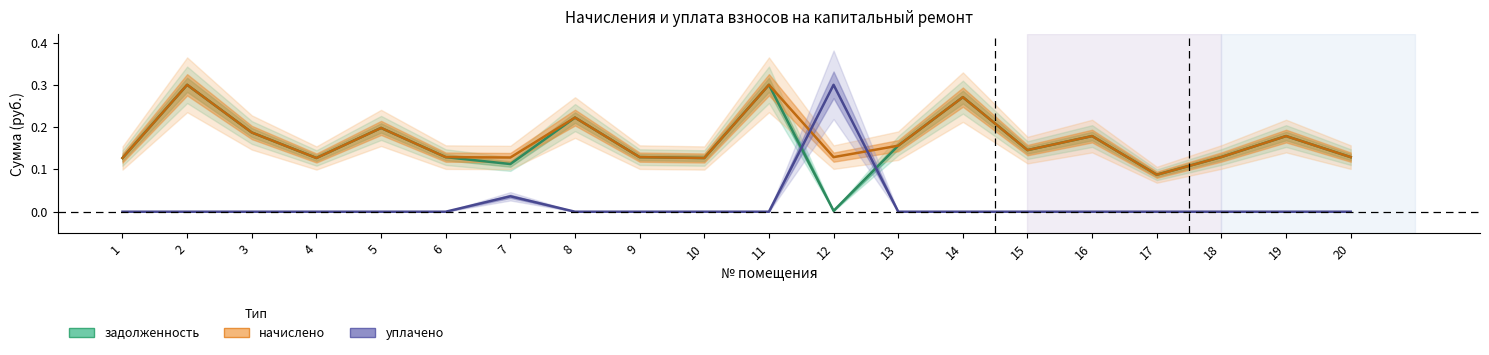

At which category does начислено reach its first local valley?

4